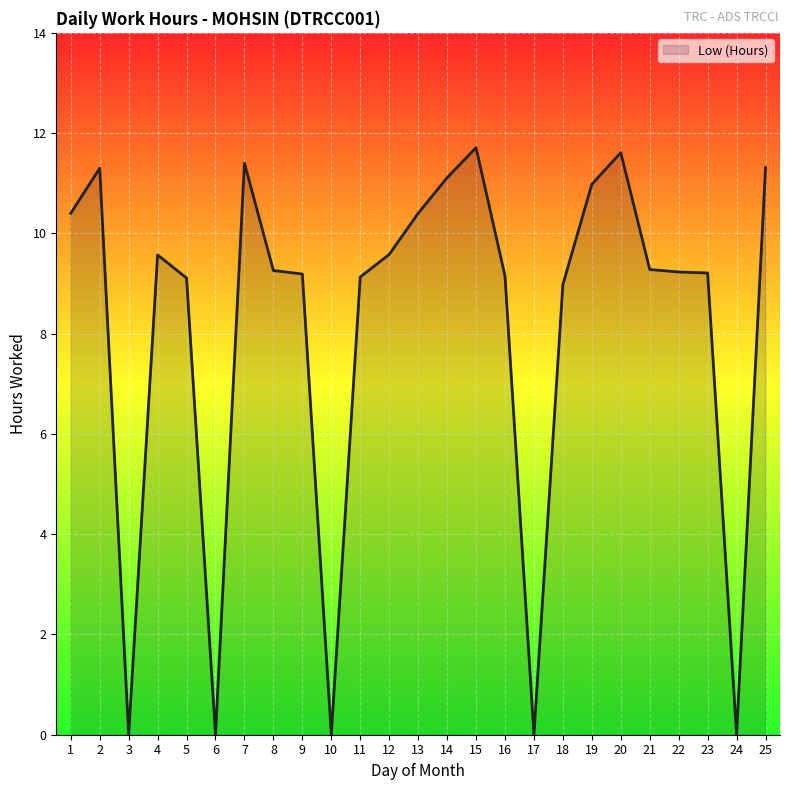

What is the change in value from 11 to 25?

+2.2